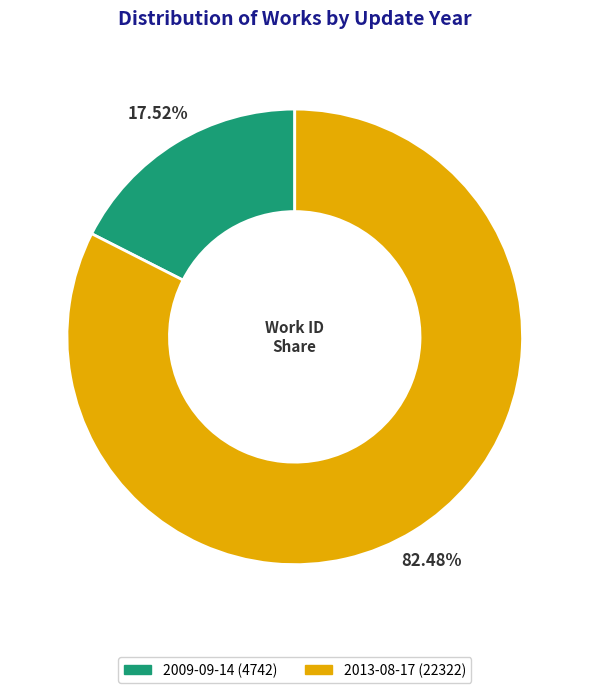

True or false: 2013-08-17 accounts for 69% of the total.

False